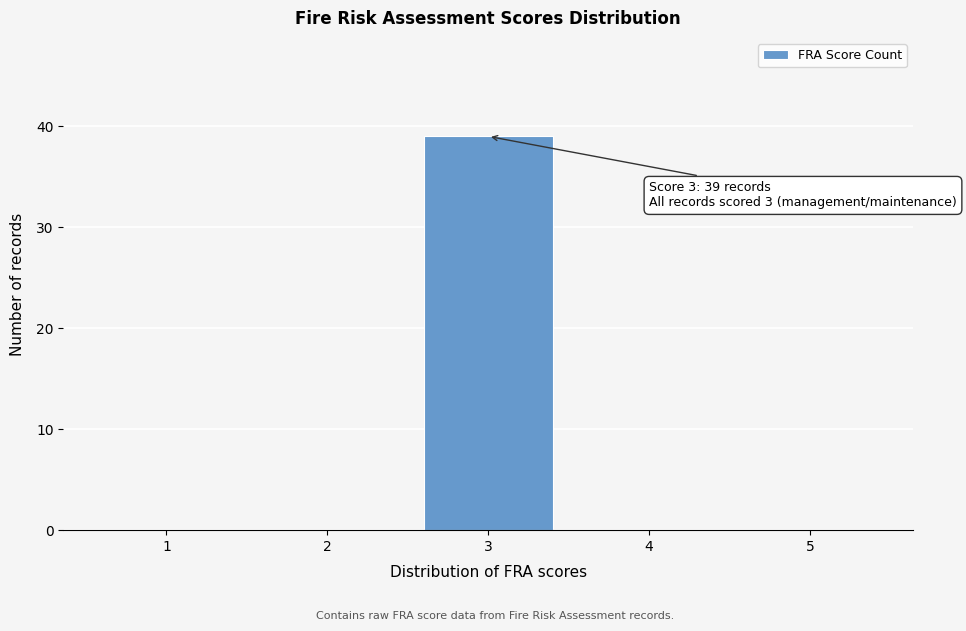

Which range on the x-axis has the tallest bar?

2.5 to 3.5